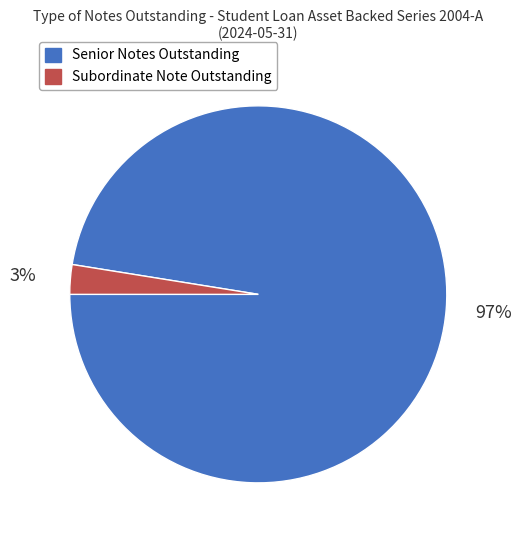

Is the sum of Subordinate Note Outstanding and Senior Notes Outstanding greater than half?

Yes